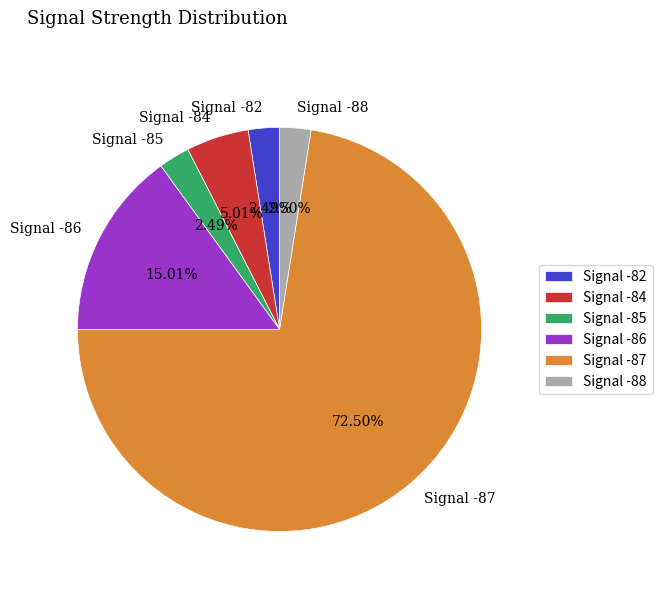

Which has a higher value, Signal -84 or Signal -88?

Signal -84